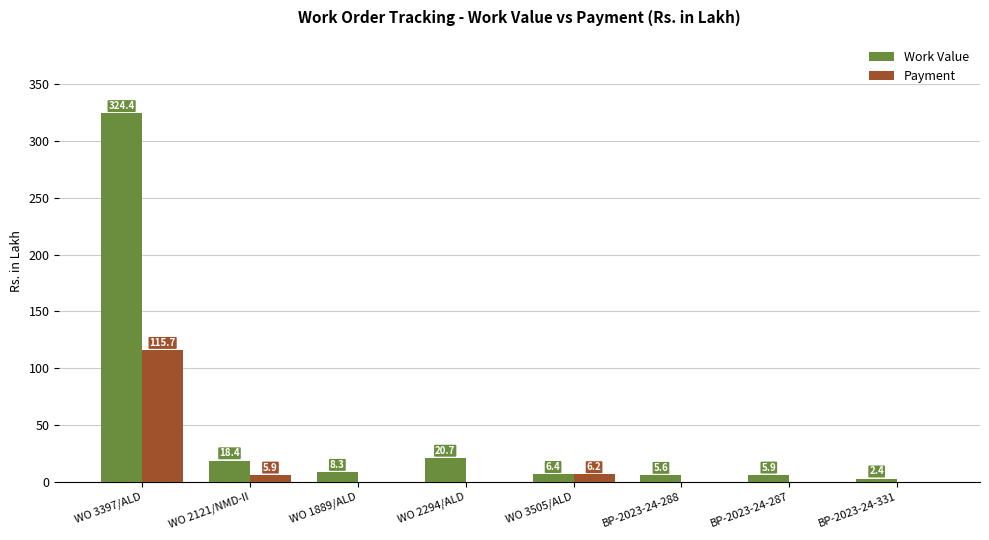

What is the greatest value displayed?

324.4